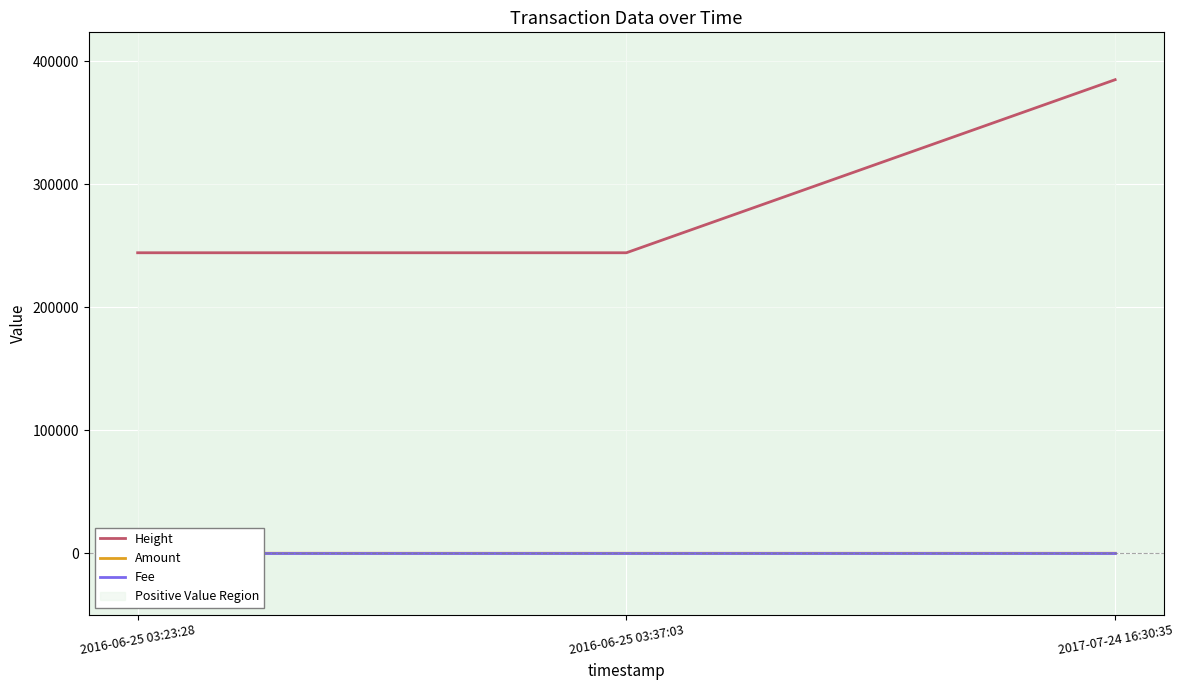

How many lines are shown in the chart?

3